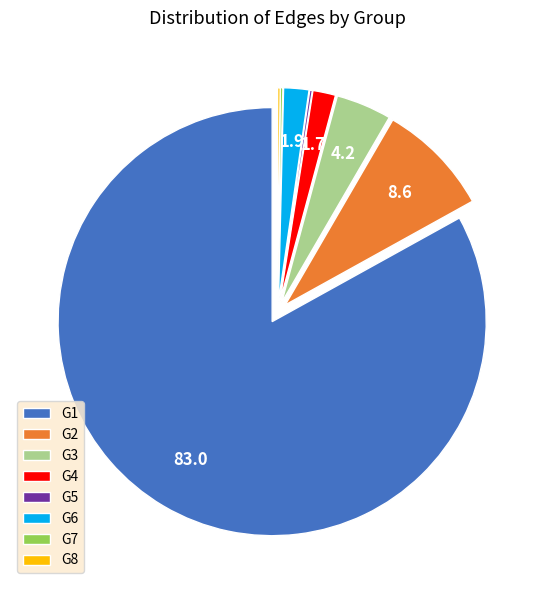

True or false: G2 accounts for 9% of the total.

True